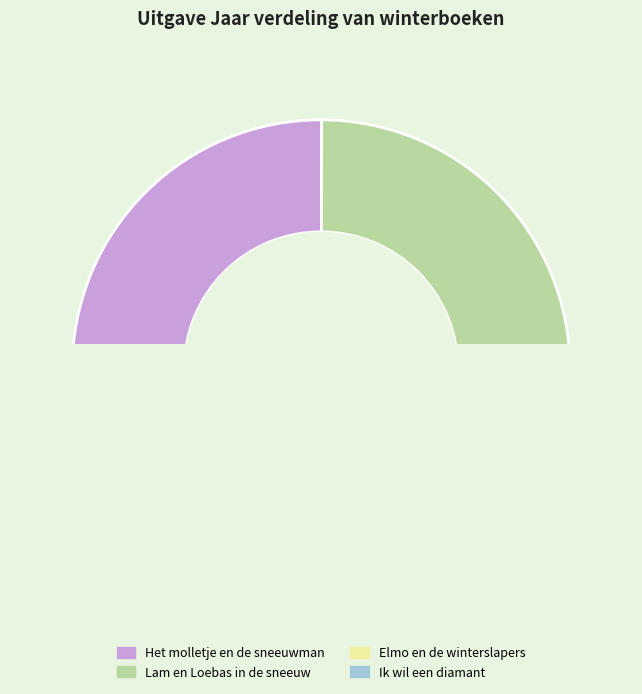

The Het molletje en de sneeuwman slice represents 25% of the pie. True or false?

True